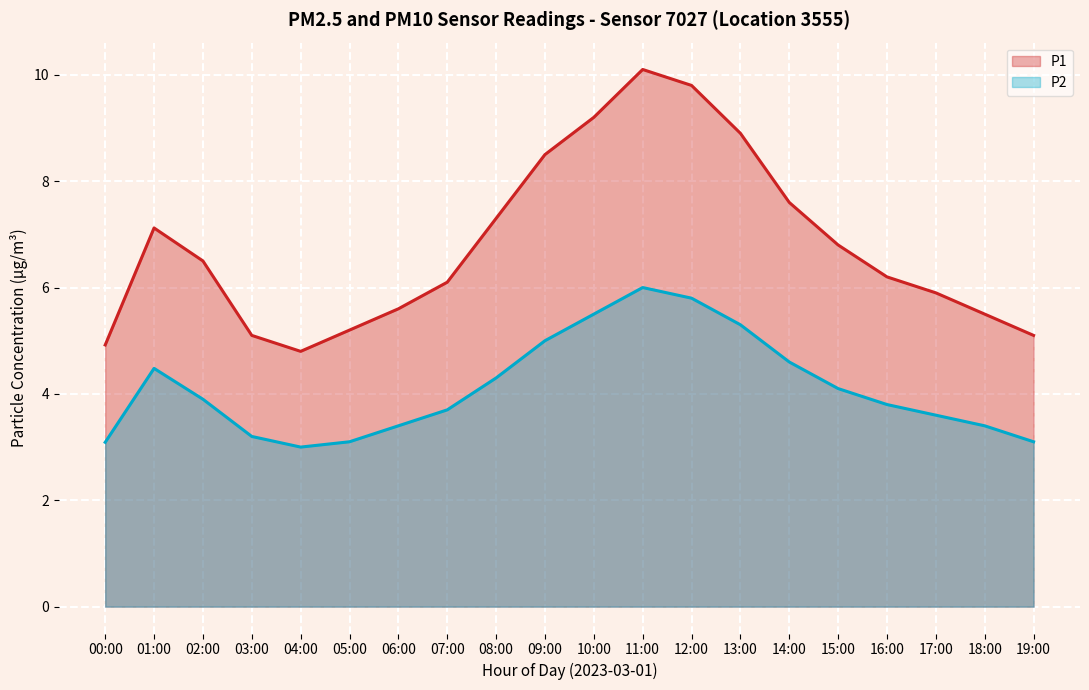

The value of P1 line at 09:00 is 4.4. True or false?

False